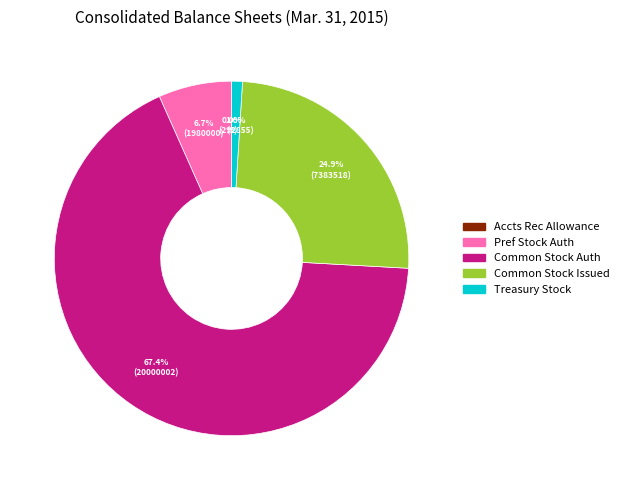

Is there a majority slice in this chart?

Yes